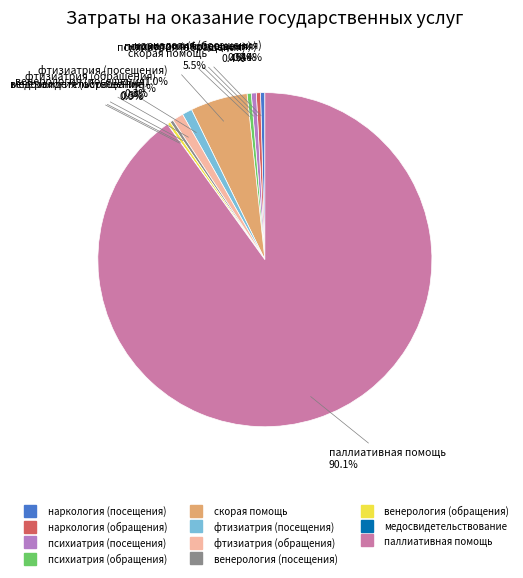

Which slice represents more than half of the pie?

паллиативная помощь